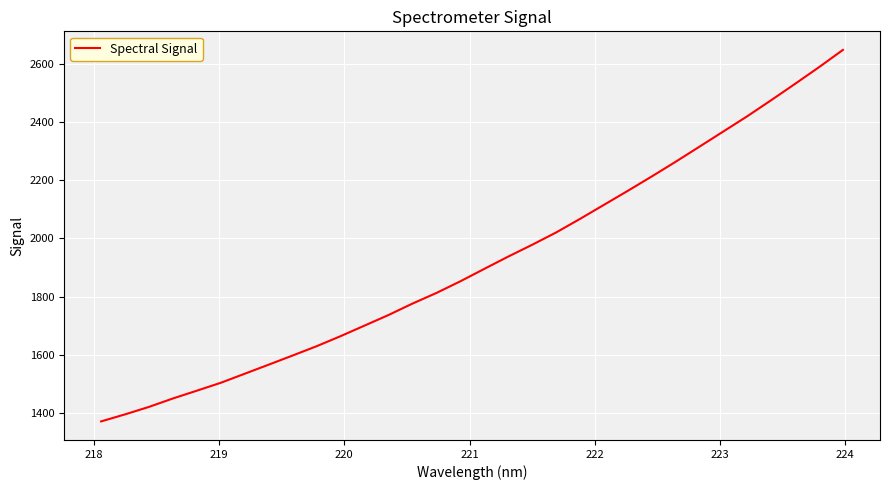

What is the difference between the maximum and minimum values?

1274.8